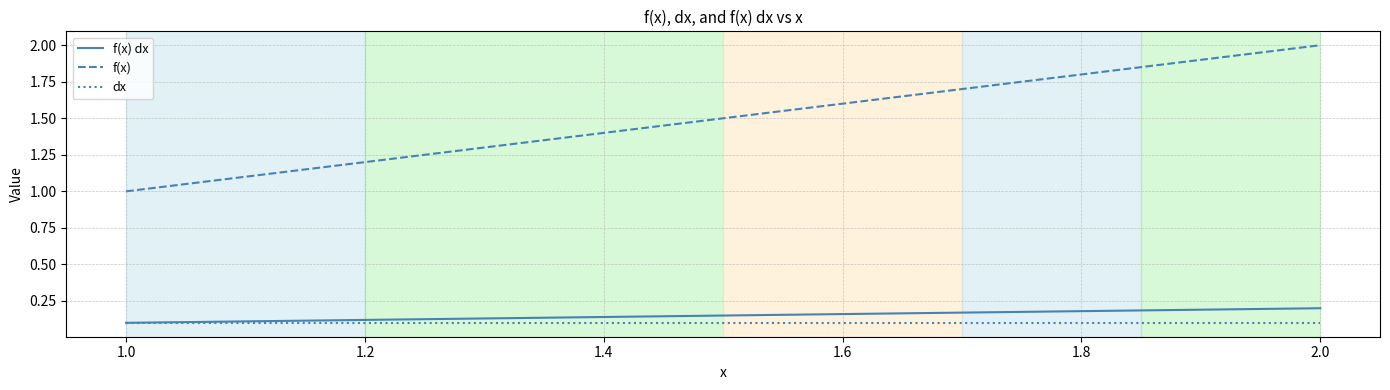

What is the highest value of the f(x) series?

2.0